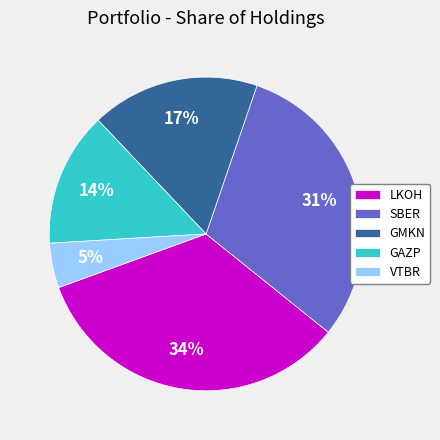

Is it true that VTBR is 5% of the pie?

True